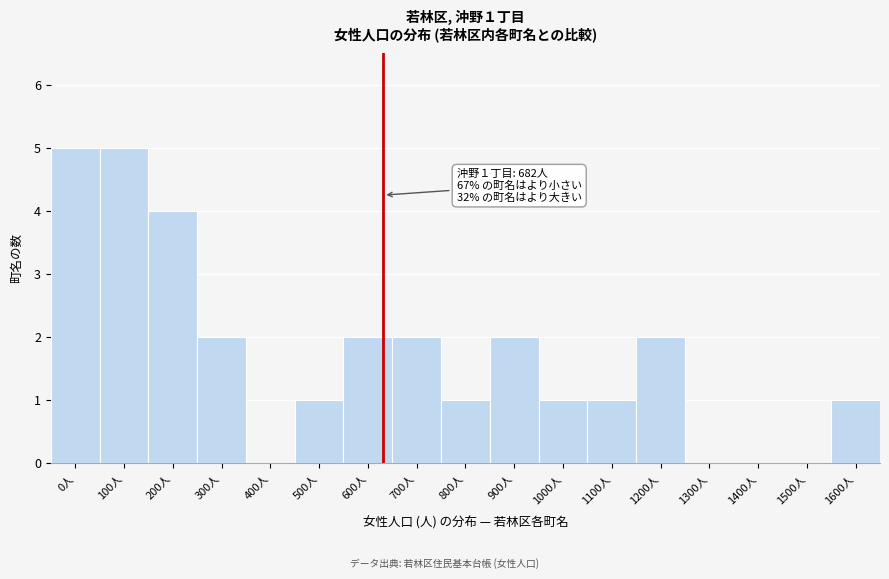

Reading left to right, transcribe all the data shown in this chart.

0人=5	100人=5	200人=4	300人=2	400人=0	500人=1	600人=2	700人=2	800人=1	900人=2	1000人=1	1100人=1	1200人=2	1300人=0	1400人=0	1500人=0	1600人=1